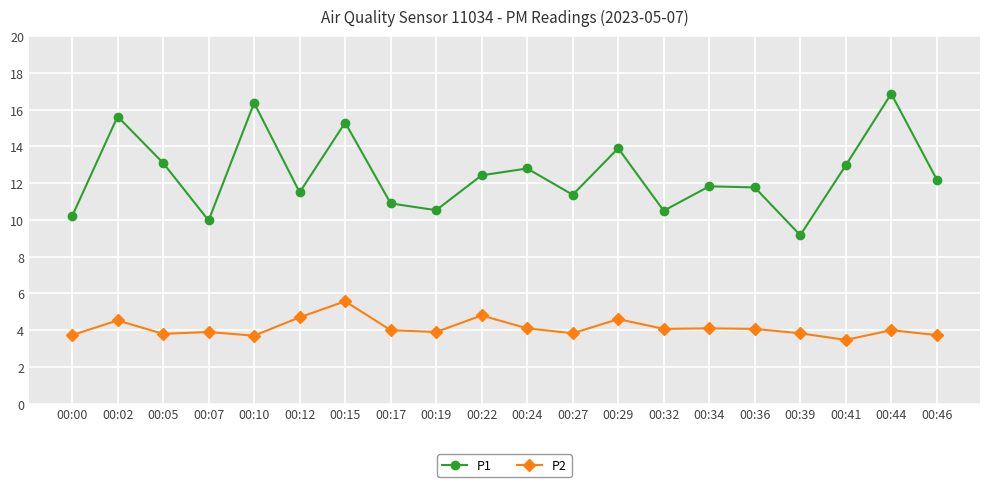

Which series has the largest total across all categories?

P1